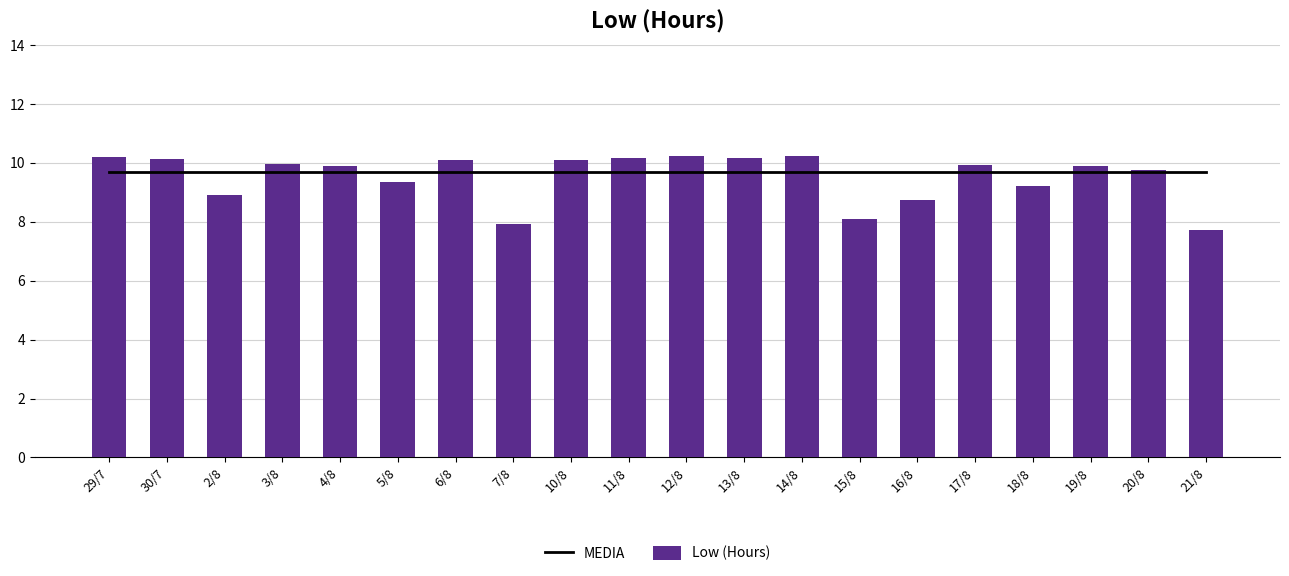

How many groups of bars are there?

20